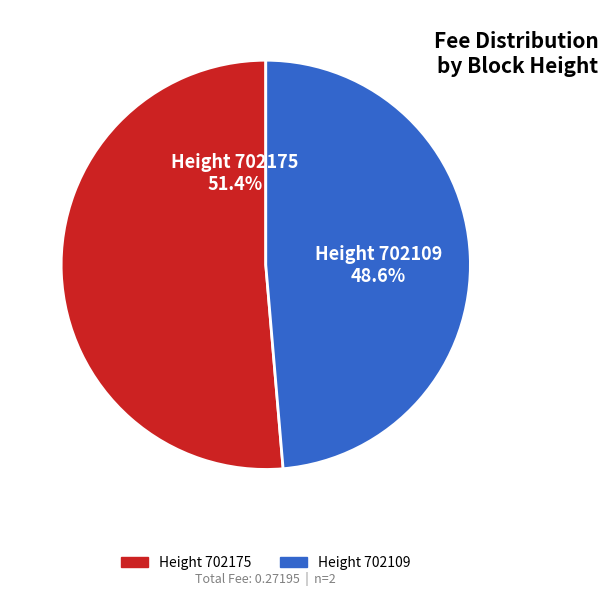

Is the sum of Height 702109 and Height 702175 greater than half?

Yes